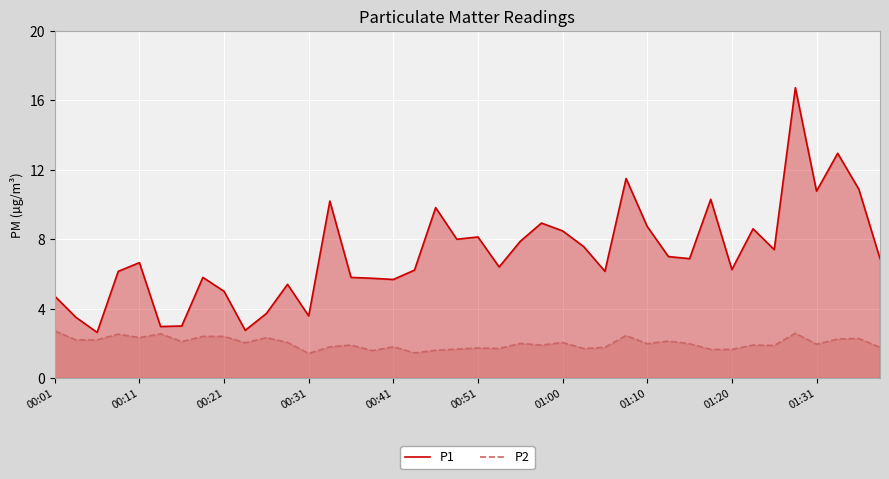

What is the maximum value for P2?

2.7